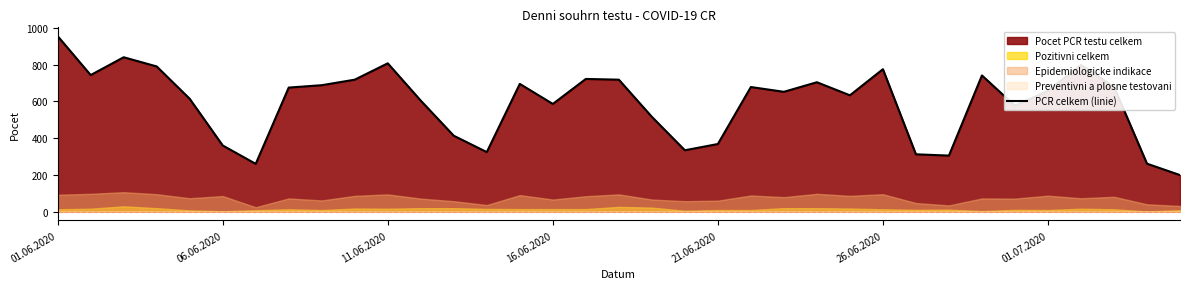

At which label is the value closest to 577?

29